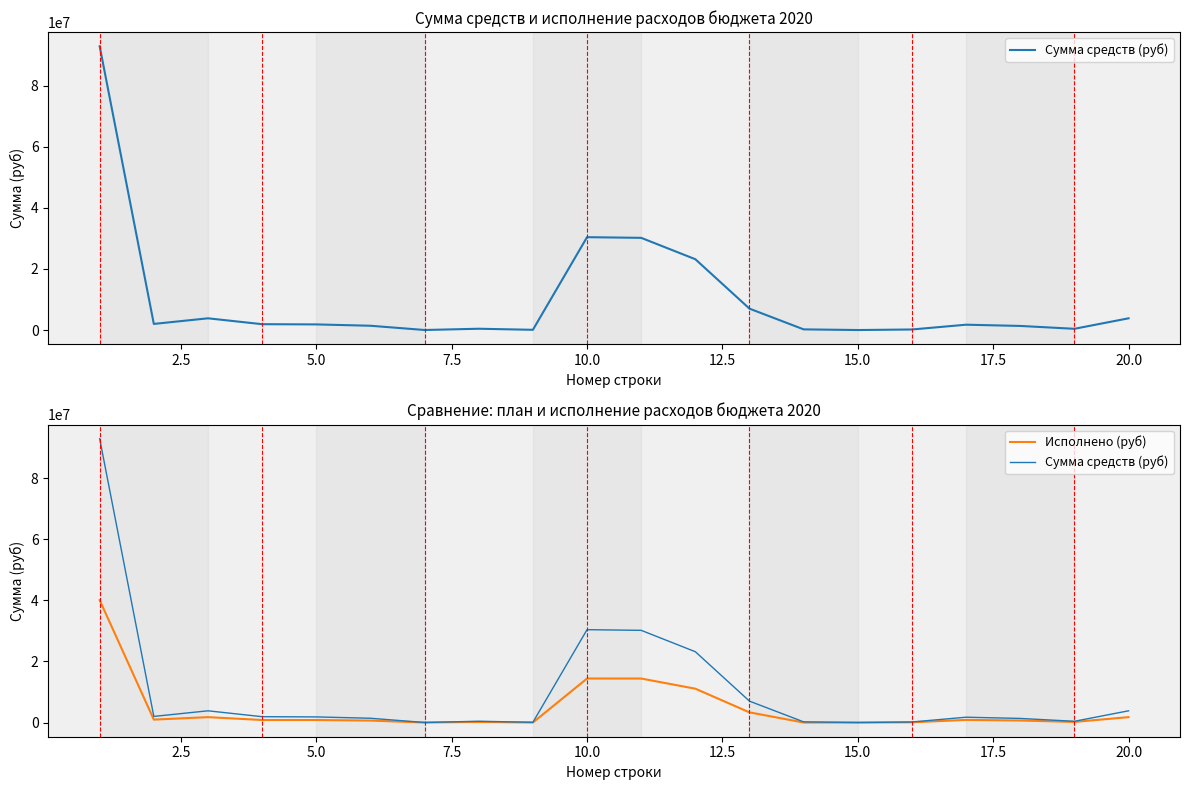

True or false: Сумма средств (руб) and Исполнено (руб) intersect in this chart.

False